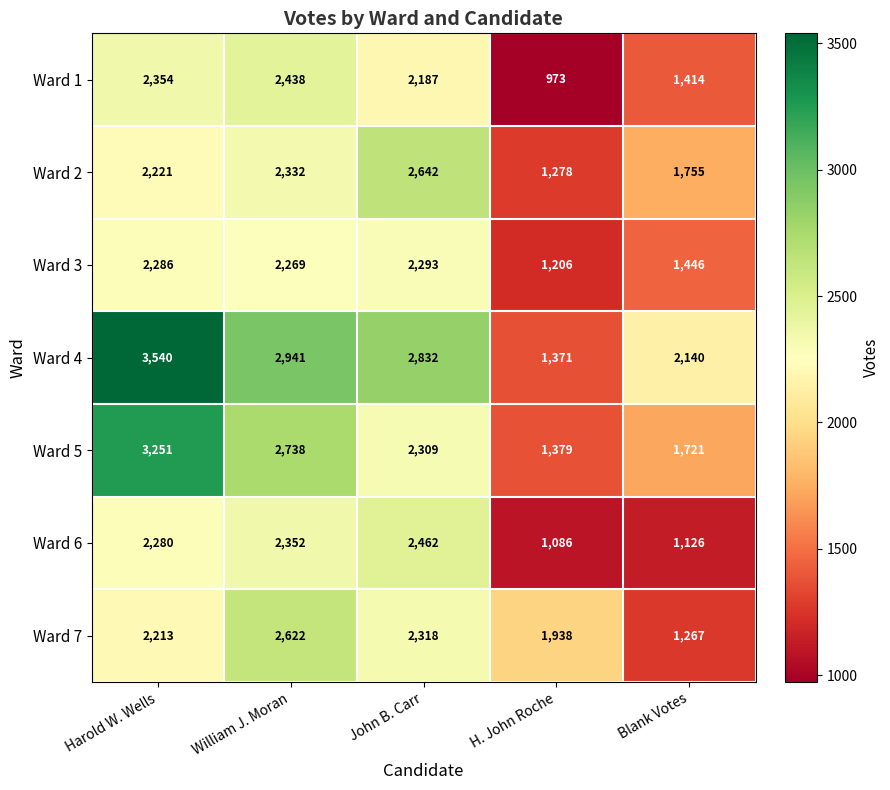

What is the maximum value for Ward 2?

2642